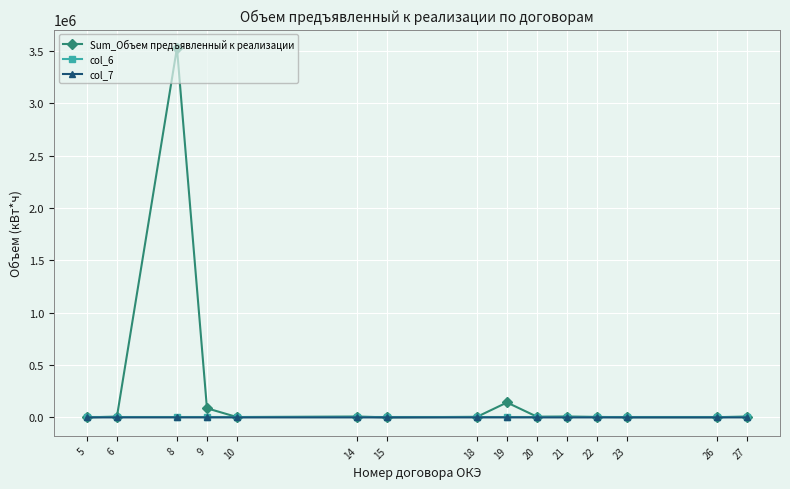

At which category is the sum across all series the highest?

8